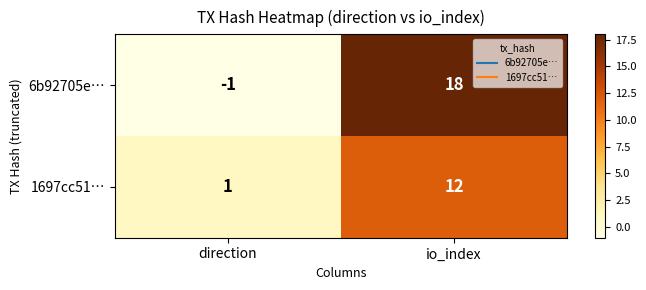

Rank the series by their average value, from highest to lowest.

6b92705e…, 1697cc51…